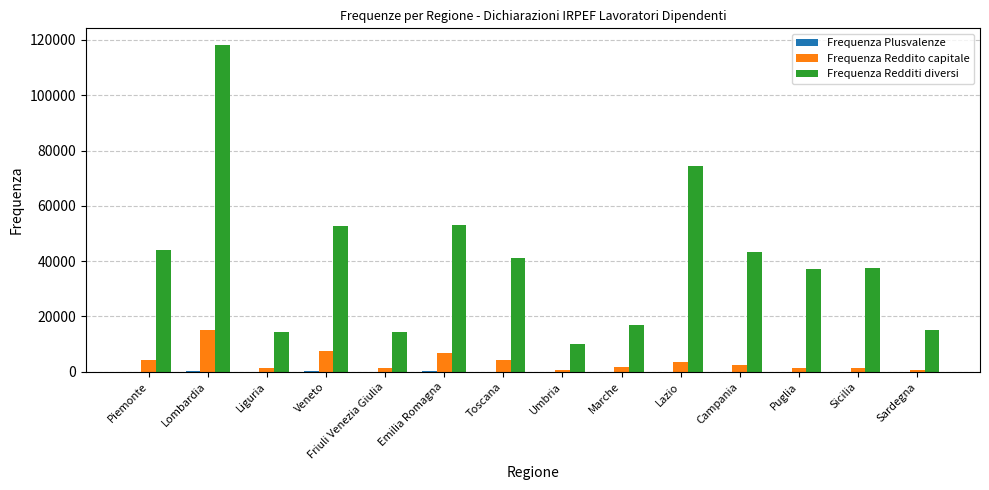

At which category does the chart reach its peak across all series?

Lombardia